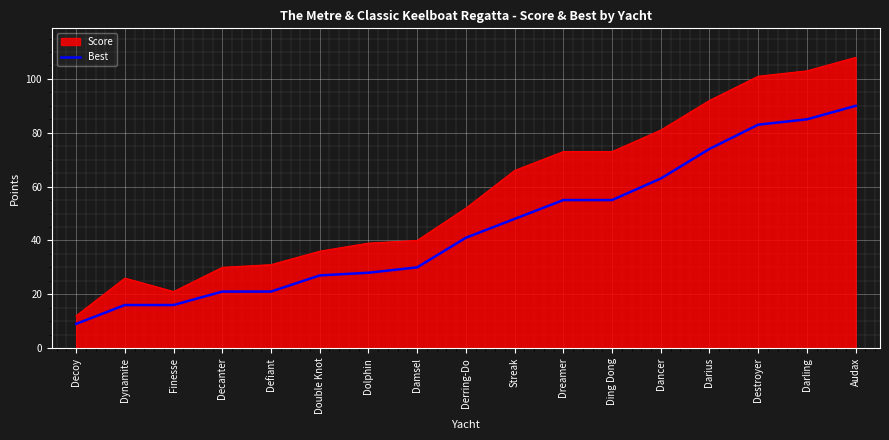

Is it true that Score equals 40 at Damsel?

True